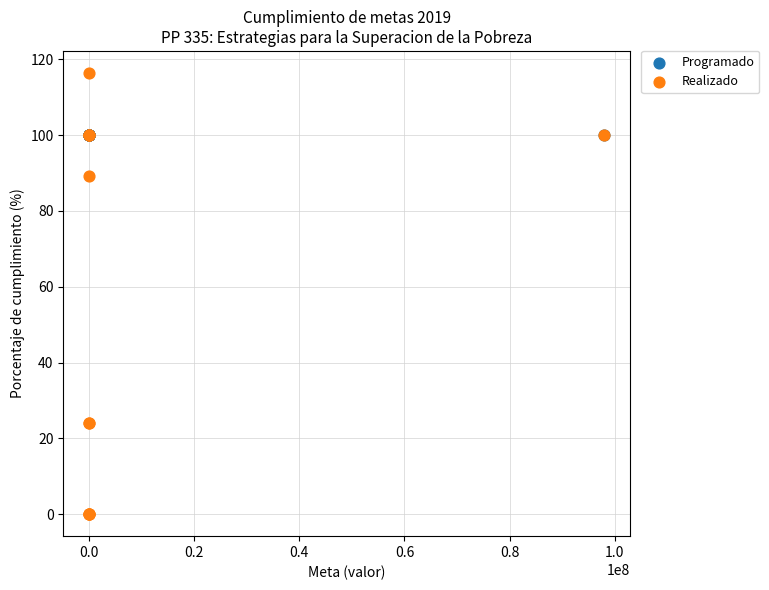

Which series contains the highest Y value?

Realizado